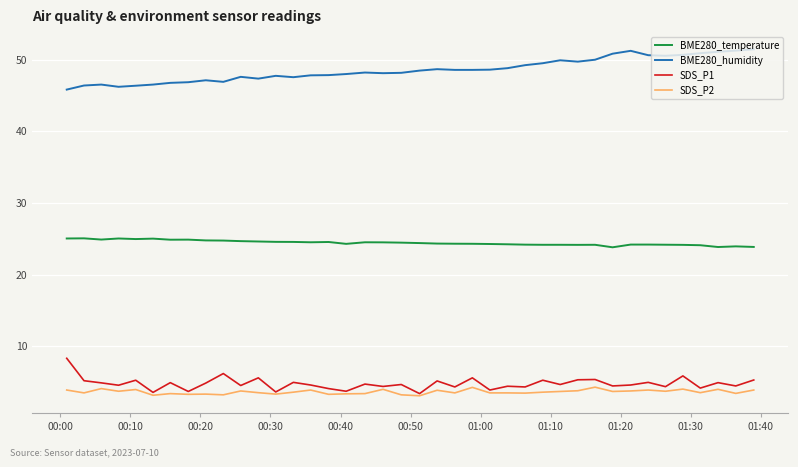

What is the difference between the maximum and minimum values in the BME280_humidity series?

5.6